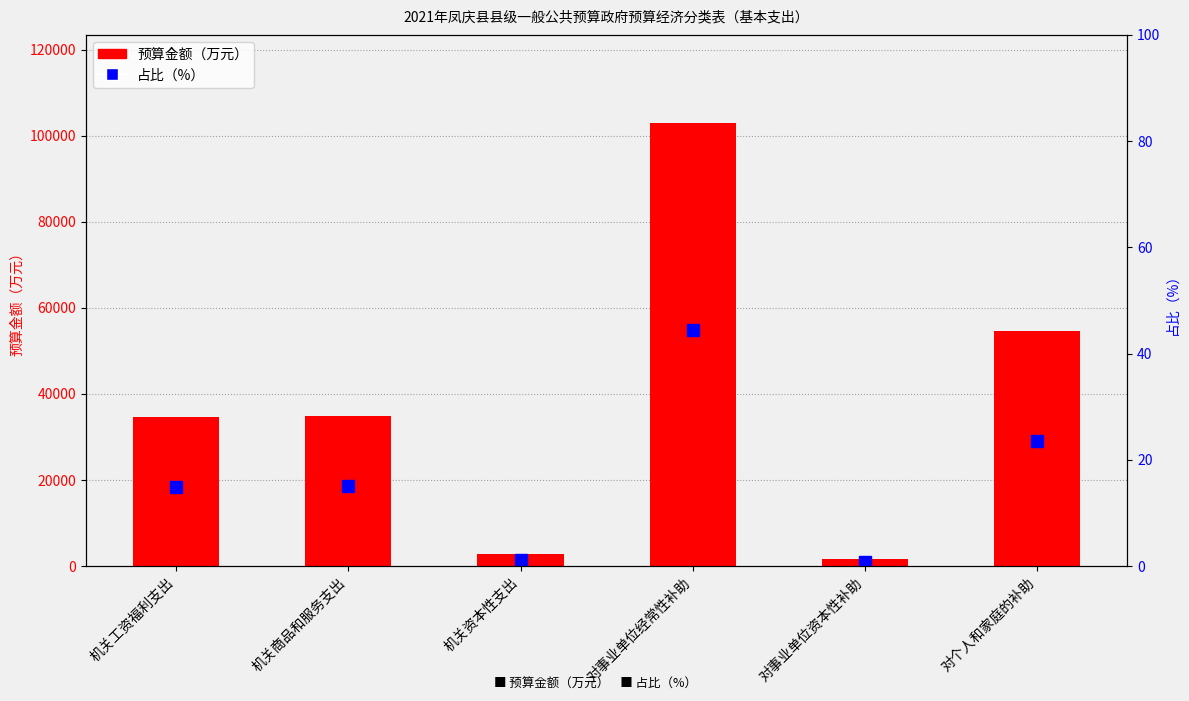

At 机关工资福利支出, list the series in order from largest to smallest.

预算金额（万元）, 占比（%）